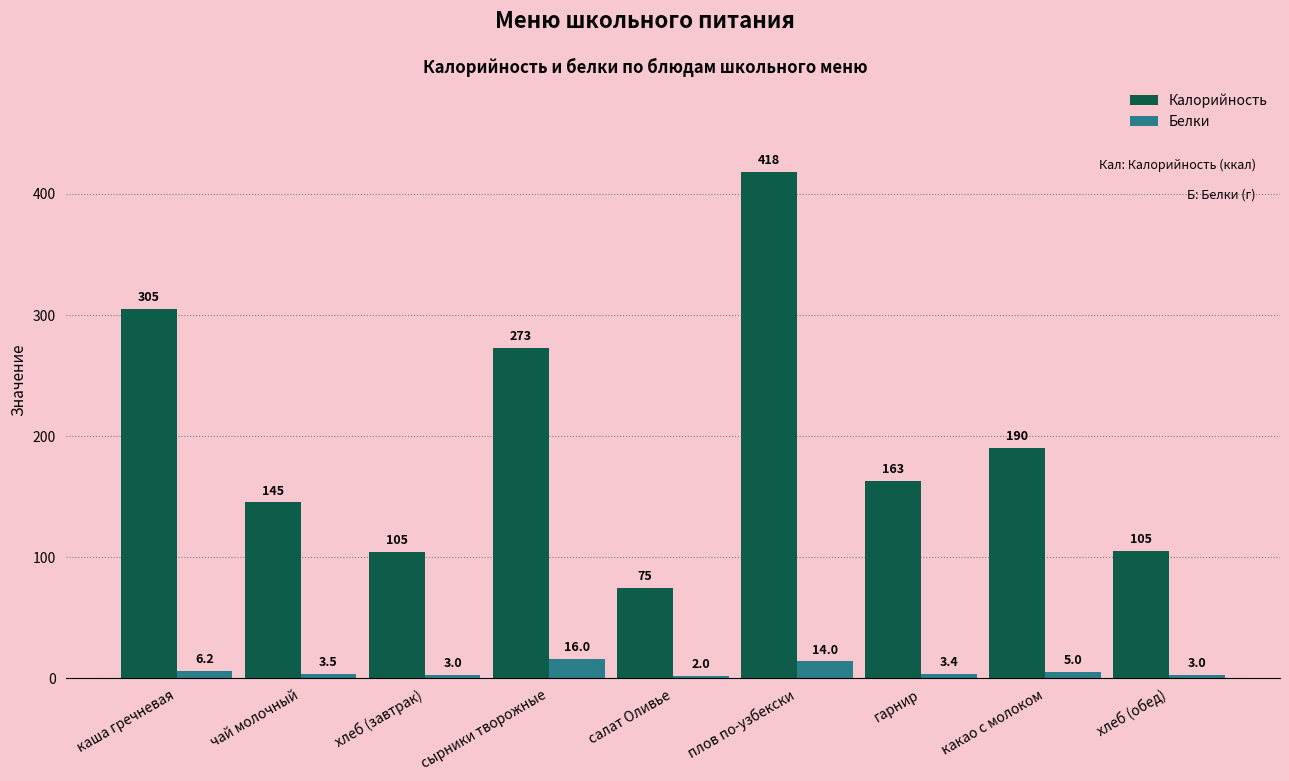

The value of Белки at каша гречневая is 6.2. True or false?

True